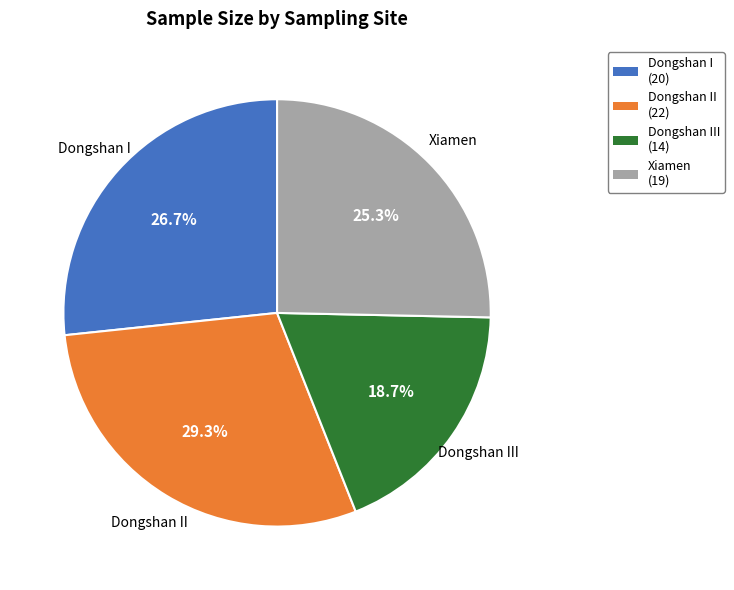

Is there a majority slice in this chart?

No